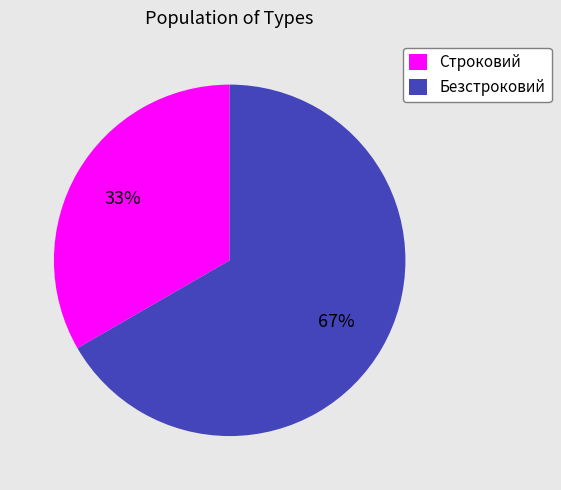

The Строковий slice represents 33% of the pie. True or false?

True